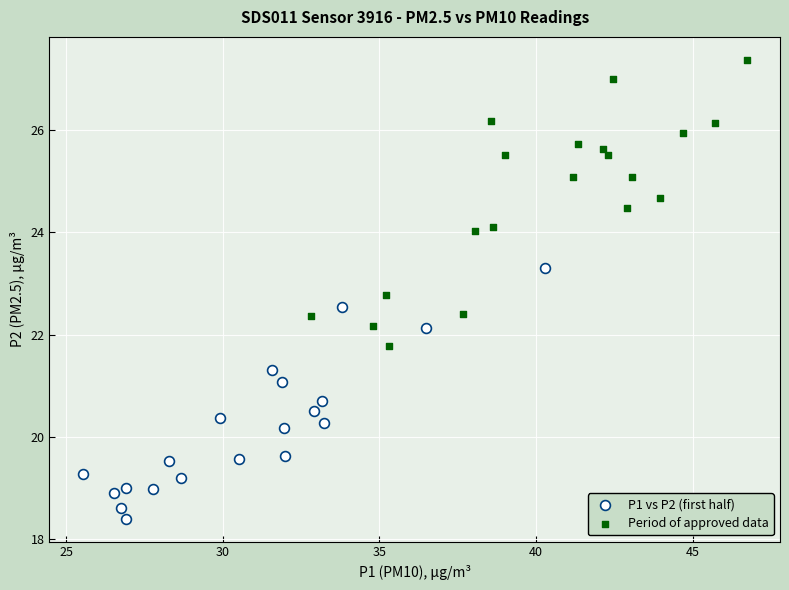

Which series has the largest Y range (max minus min)?

Period of approved data